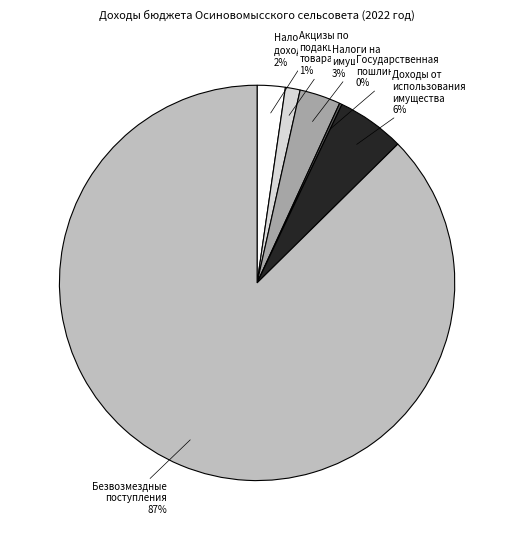

Is there any slice that represents more than half of the pie?

Yes